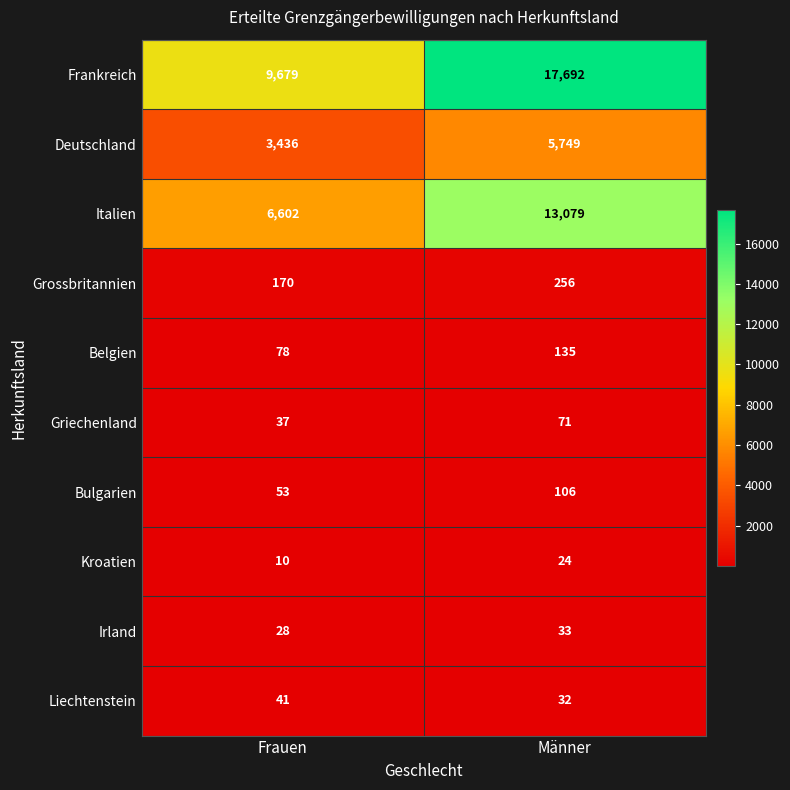

Is it true that Irland equals 28 at Frauen?

True